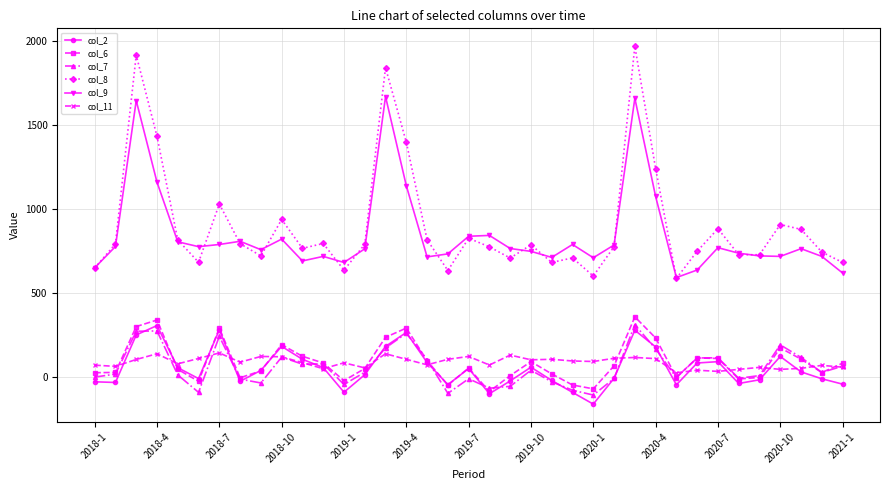

After their last crossing, which series has the higher values: col_7 or col_2?

col_7